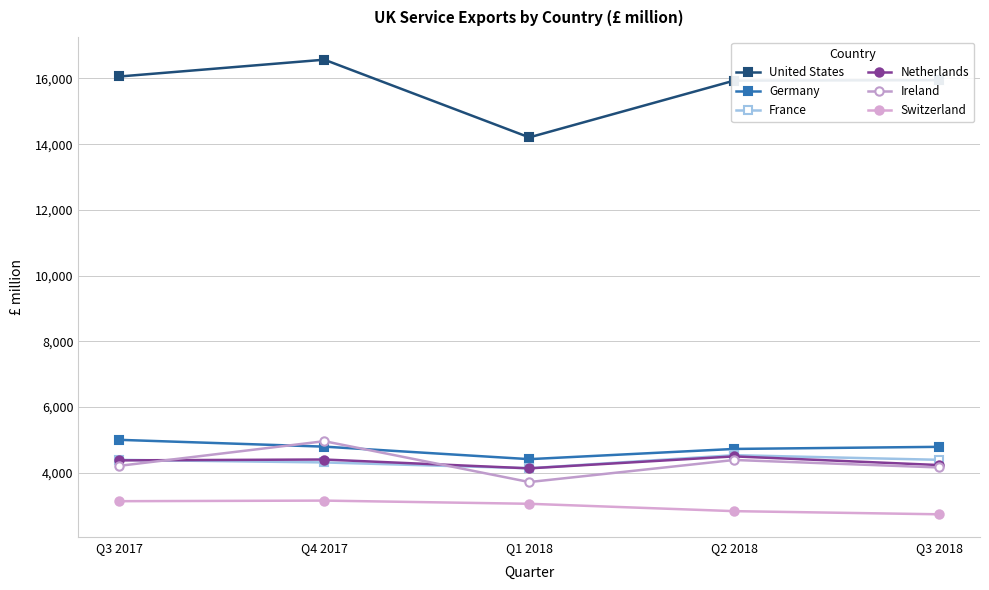

Rank the series at Q3 2018 from highest to lowest value.

United States, Germany, France, Netherlands, Ireland, Switzerland